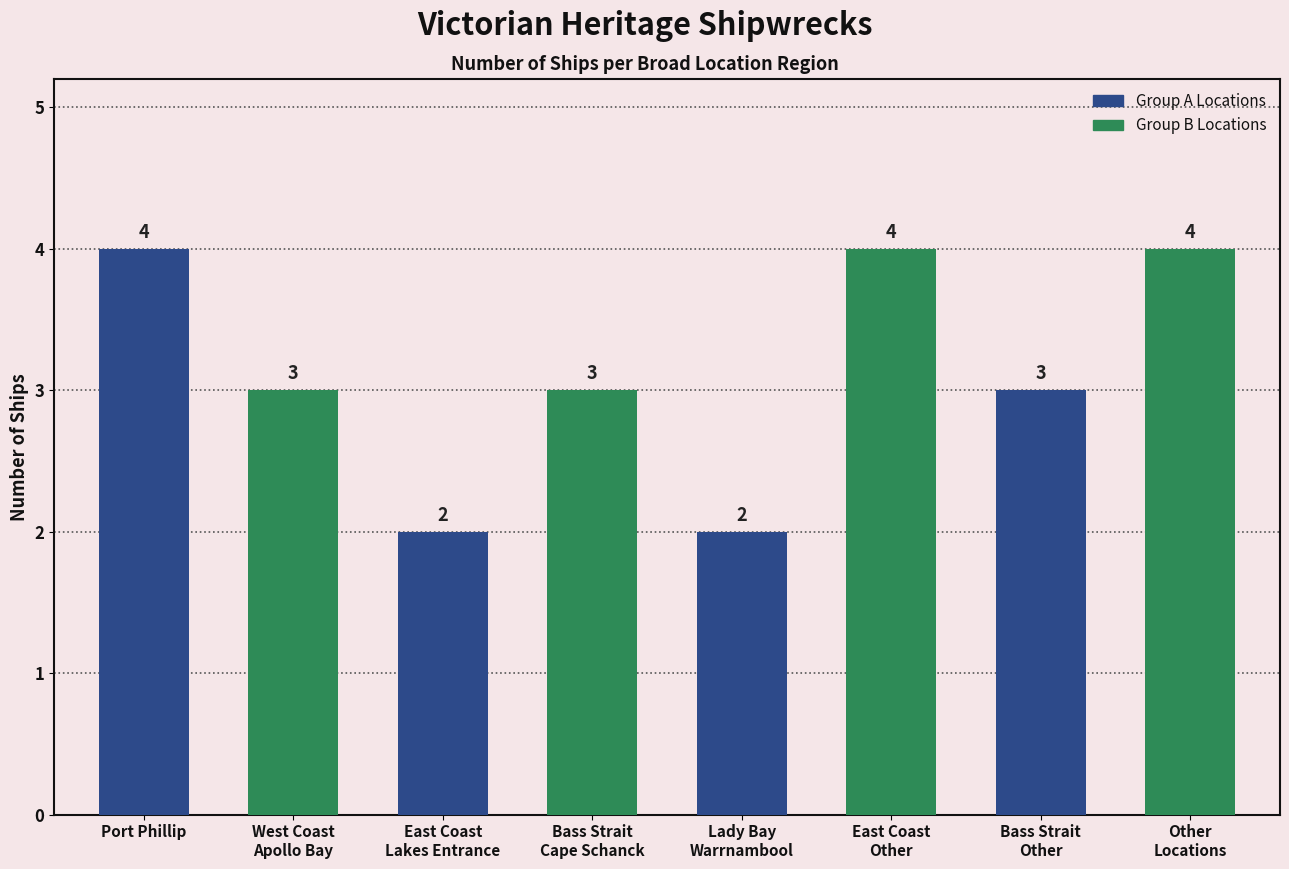

What is the label of the 1st bar from the left?

Port Phillip